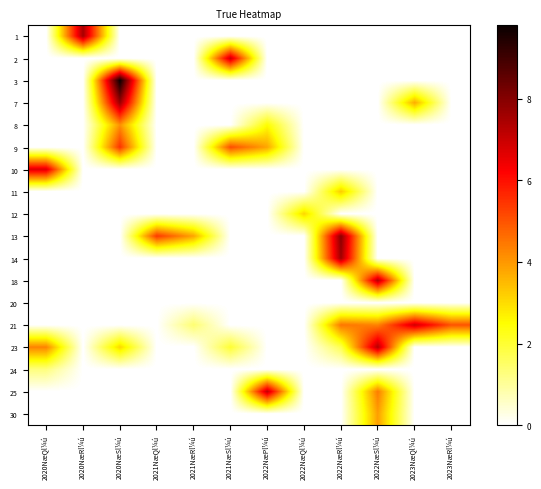

Between 2020NæSl¼ú and 2022NæQl¼ú, which is larger?

2020NæSl¼ú